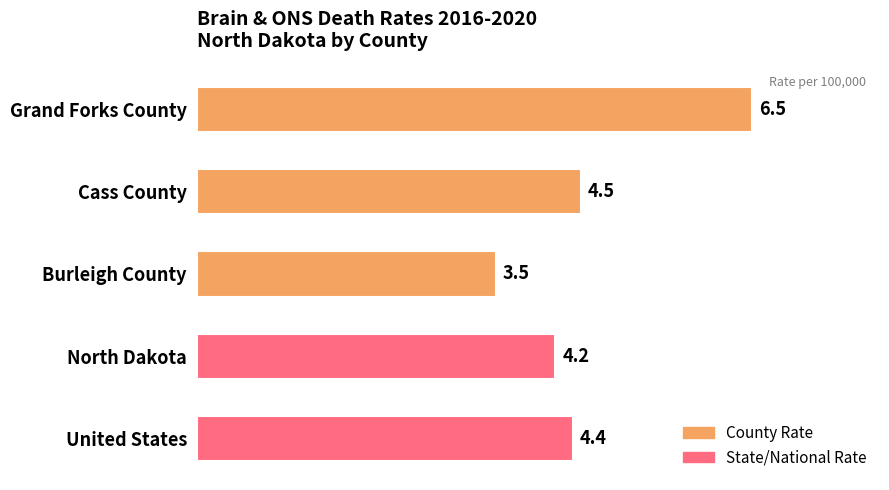

The value at United States is 3.0. True or false?

False